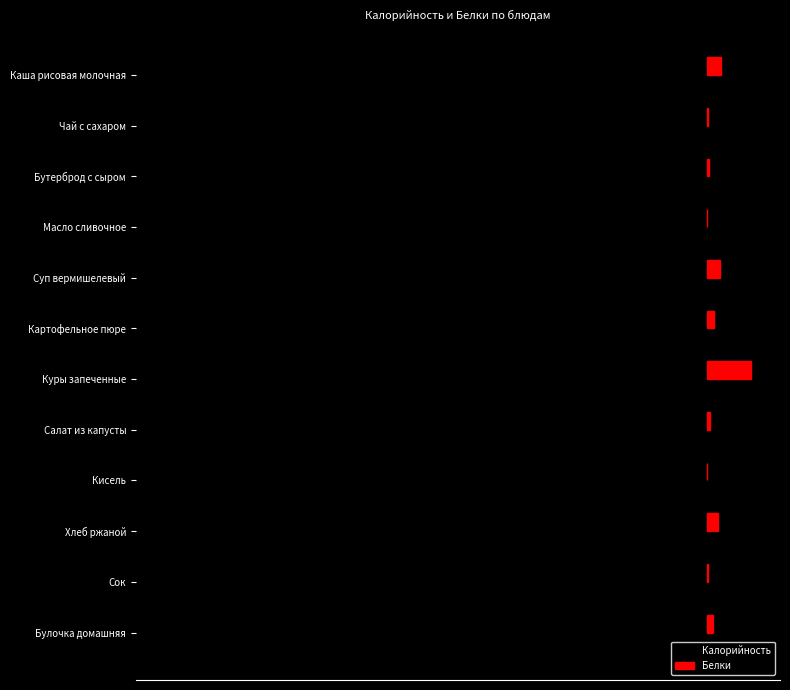

What is the difference between the second highest and minimum values in the Белки series?

8.3